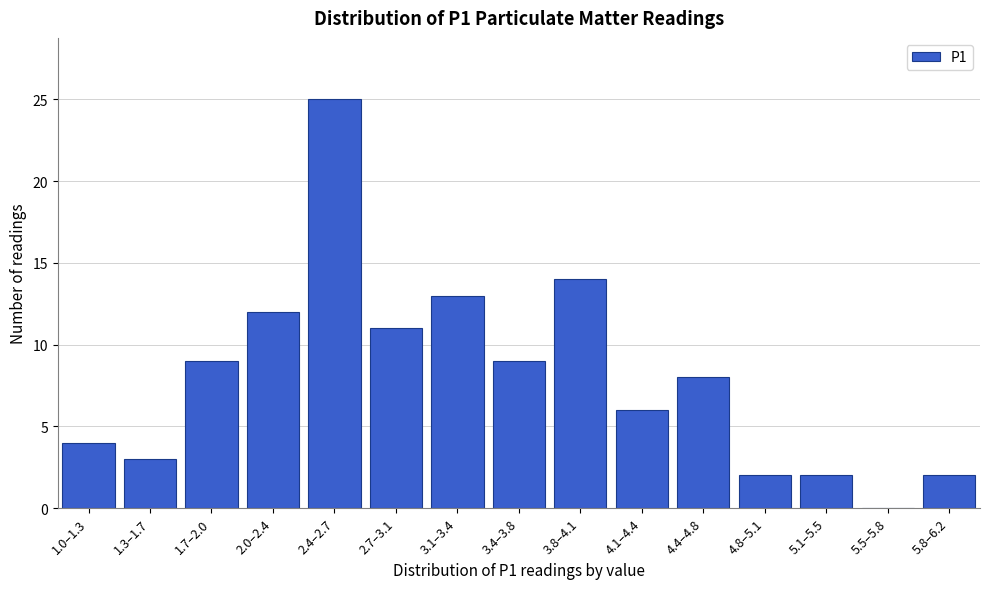

Reading left to right, what are all the values shown in this chart?

1.0–1.3=4	1.3–1.7=3	1.7–2.0=9	2.0–2.4=12	2.4–2.7=25	2.7–3.1=11	3.1–3.4=13	3.4–3.8=9	3.8–4.1=14	4.1–4.4=6	4.4–4.8=8	4.8–5.1=2	5.1–5.5=2	5.5–5.8=0	5.8–6.2=2